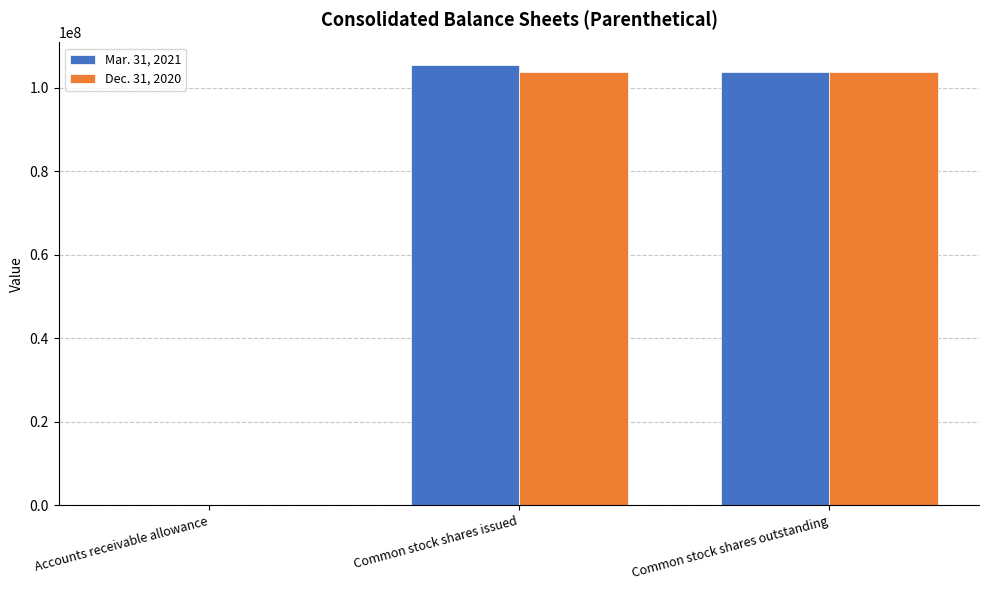

What is the total value across all series at Common stock shares issued?

209228000